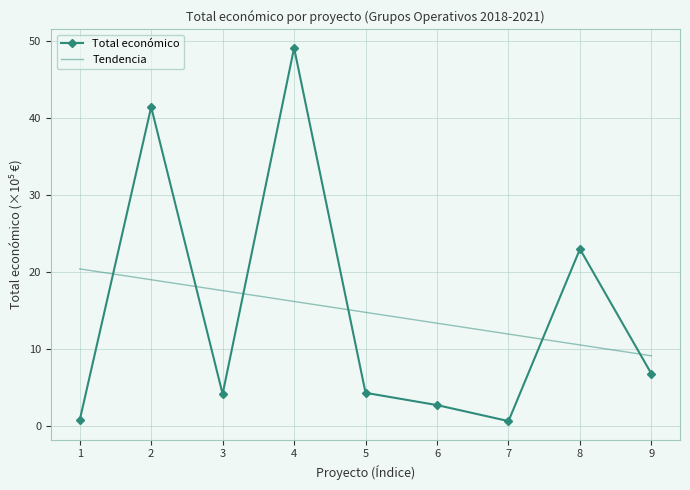

What is the value of the Total económico point at the 6th from the left?

2.7